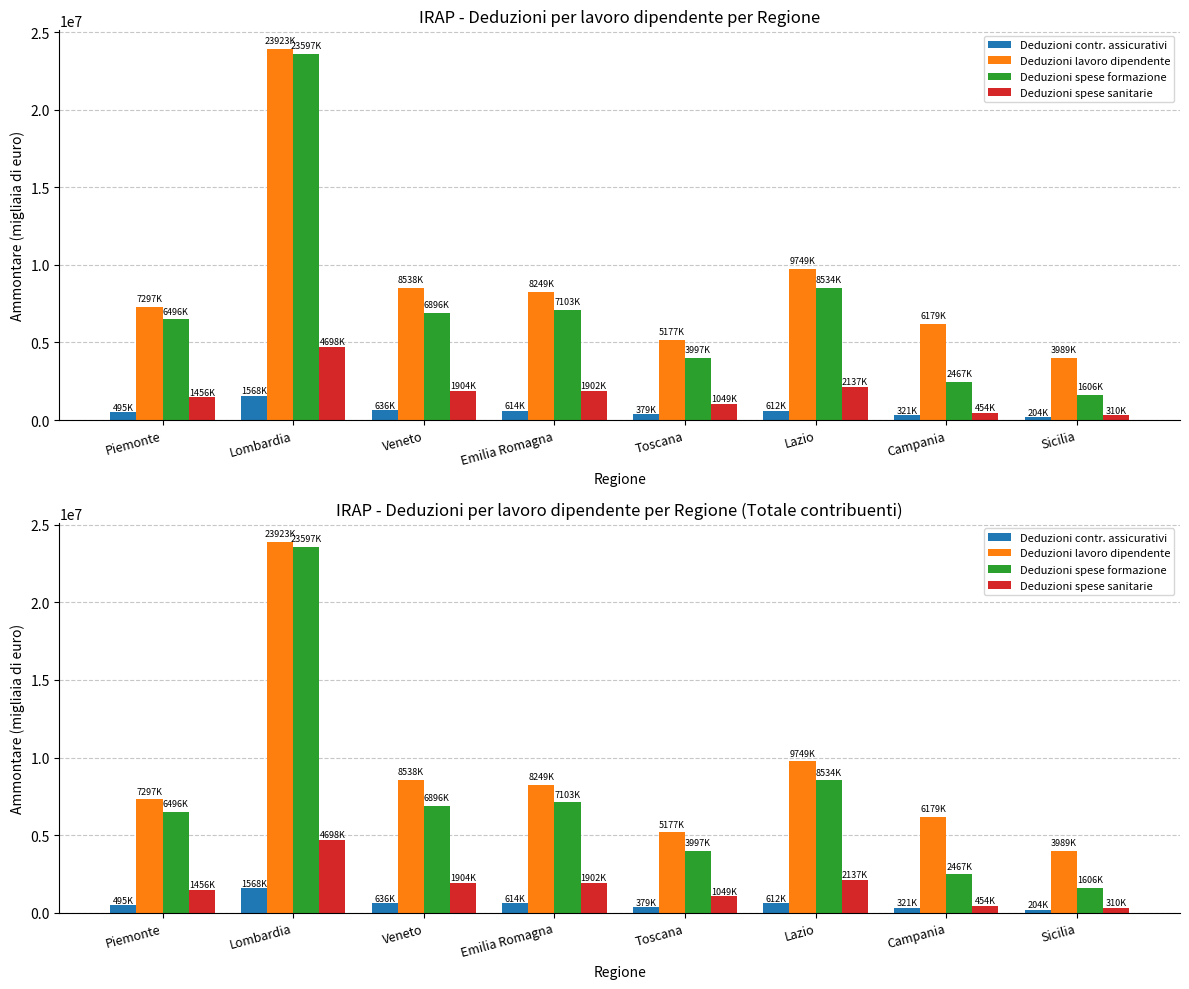

At which label is Deduzioni spese formazione closest to 12602110?

Lazio